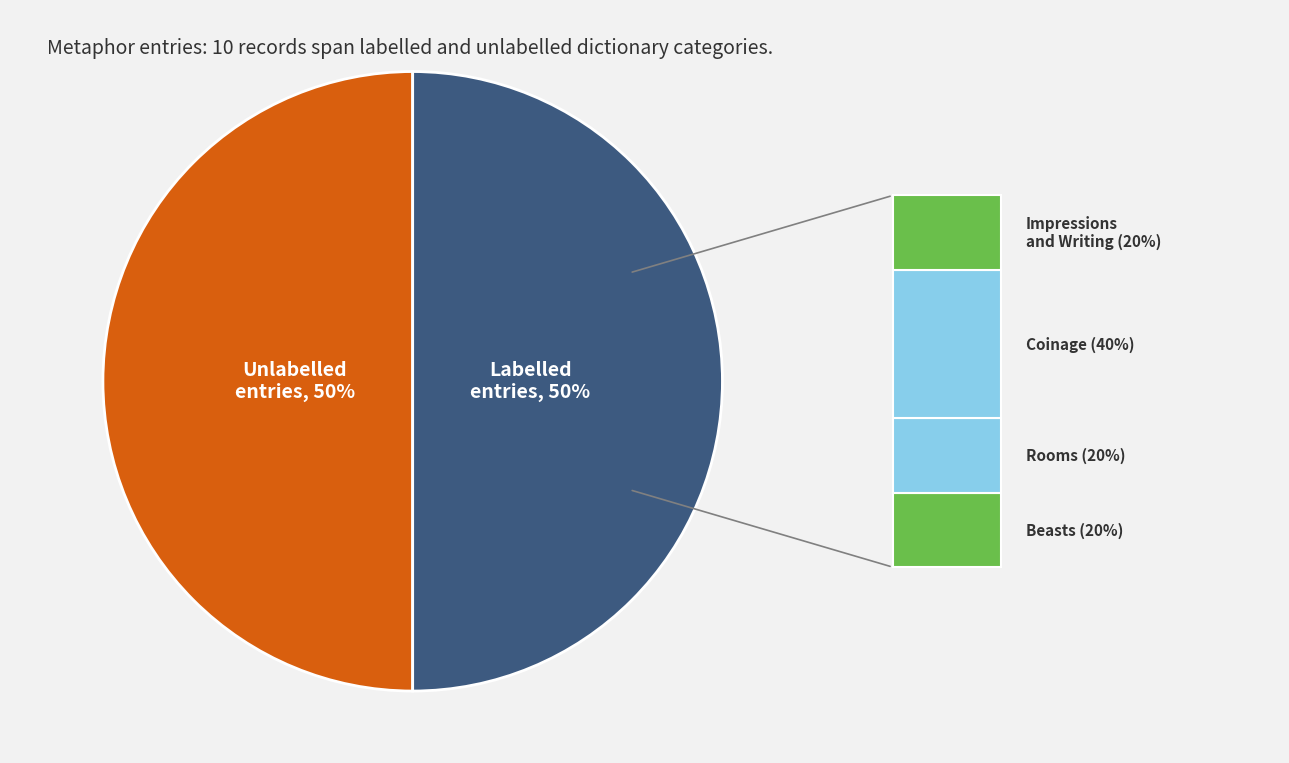

Count the number of slices in the pie.

2